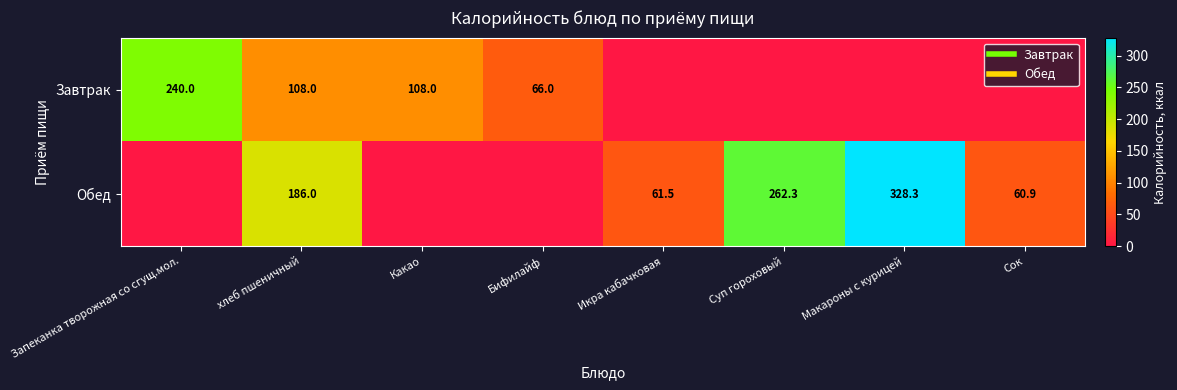

How many values in the Завтрак series exceed 66?

3